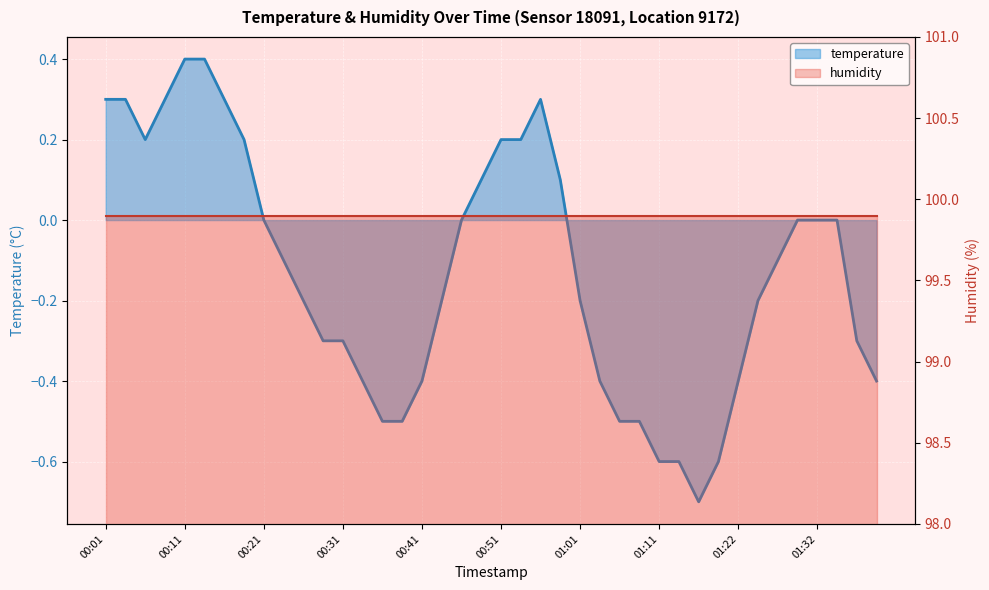

List the labels in order of value, smallest first.

01:17, 01:11, 01:14, 01:19, 00:36, 00:39, 01:06, 01:09, 00:34, 00:41, 01:04, 01:22, 01:39, 00:29, 00:31, 01:37, 00:26, 00:44, 01:01, 01:24, 00:24, 01:27, 00:21, 00:46, 01:29, 01:32, 01:34, 00:49, 00:59, 00:06, 00:19, 00:51, 00:54, 00:01, 00:04, 00:09, 00:16, 00:56, 00:11, 00:14